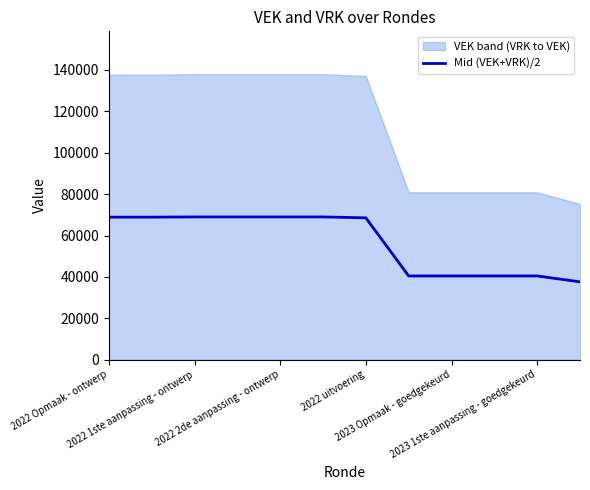

What is the lowest value of the Mid (VEK+VRK)/2 series?

37619.0